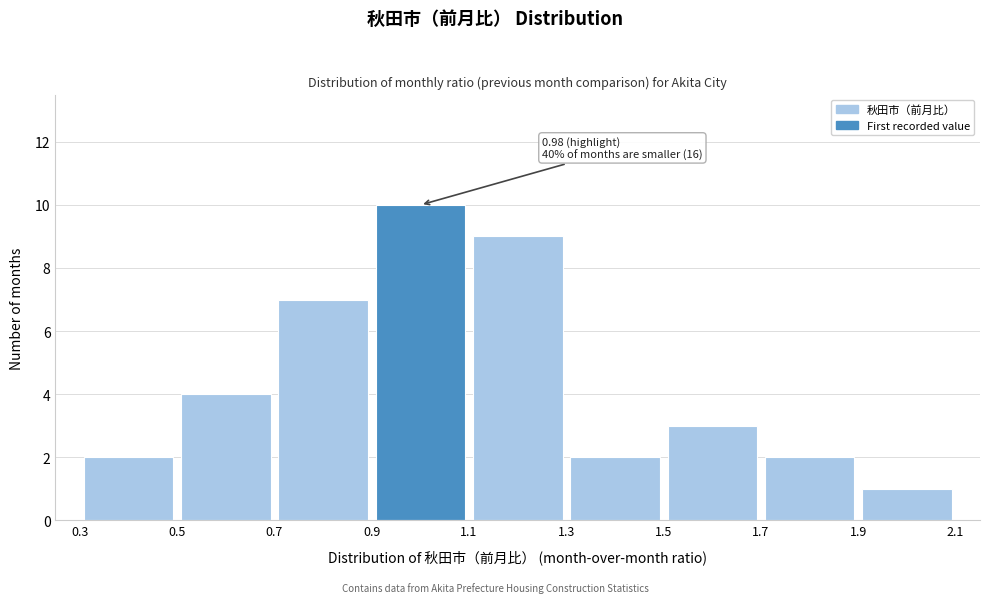

Which range on the x-axis has the tallest bar?

0.9 to 1.1